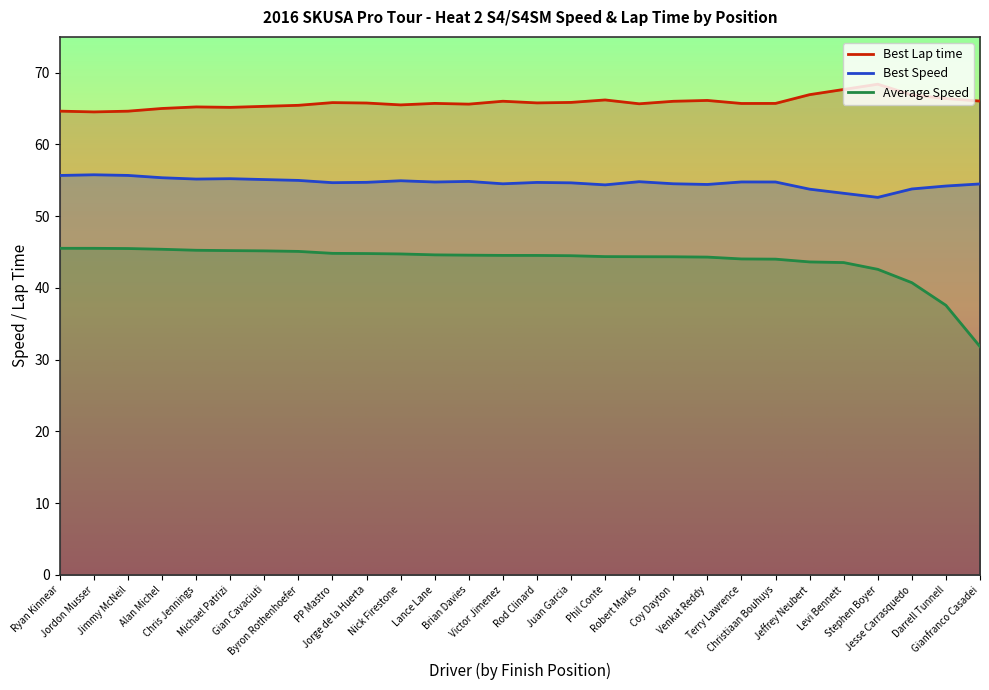

Which label corresponds to the largest value in the chart?

Stephen Boyer